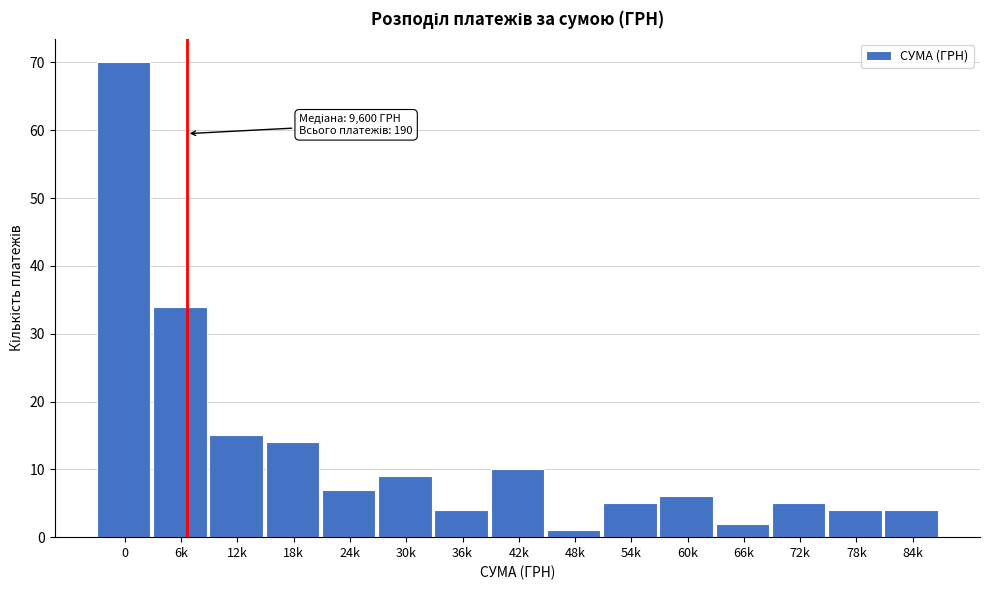

Reading right to left, what are all the values shown in this chart?

4	4	5	2	6	5	1	10	4	9	7	14	15	34	70